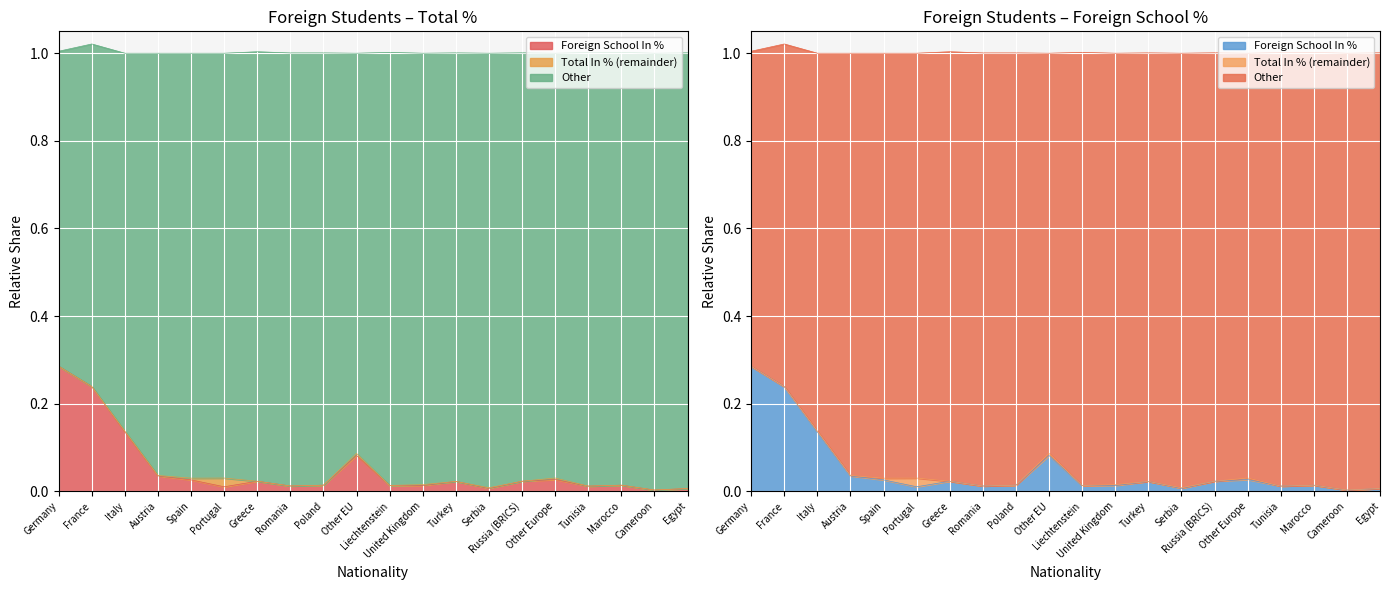

True or false: Total In % and Foreign School In % intersect in this chart.

False